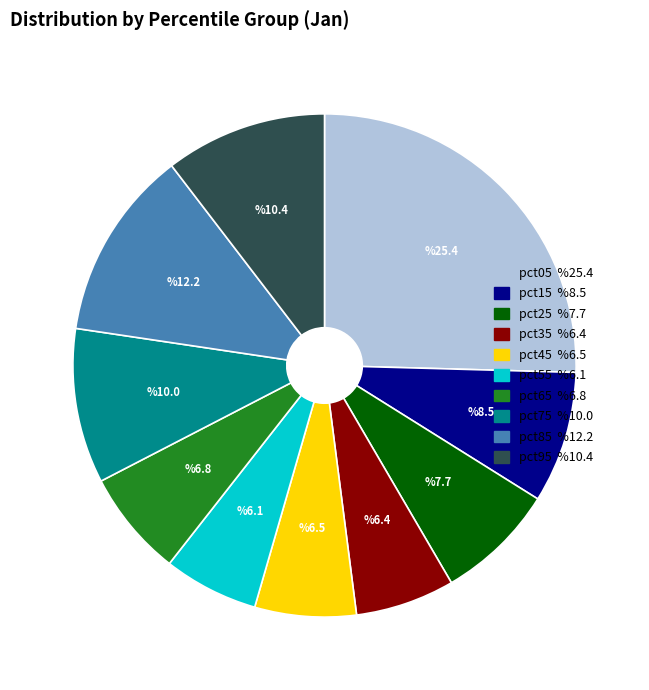

The pct65 slice represents 7% of the pie. True or false?

True